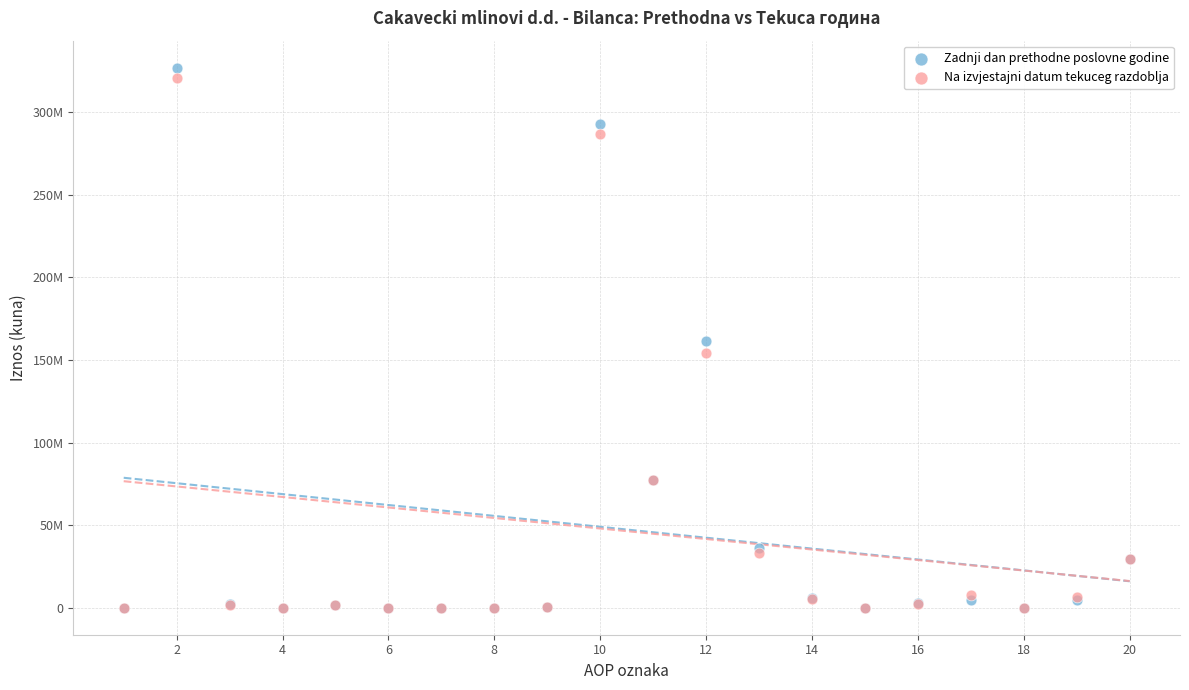

What are all the series names shown in the legend?

Zadnji dan prethodne poslovne godine, Na izvjestajni datum tekuceg razdoblja